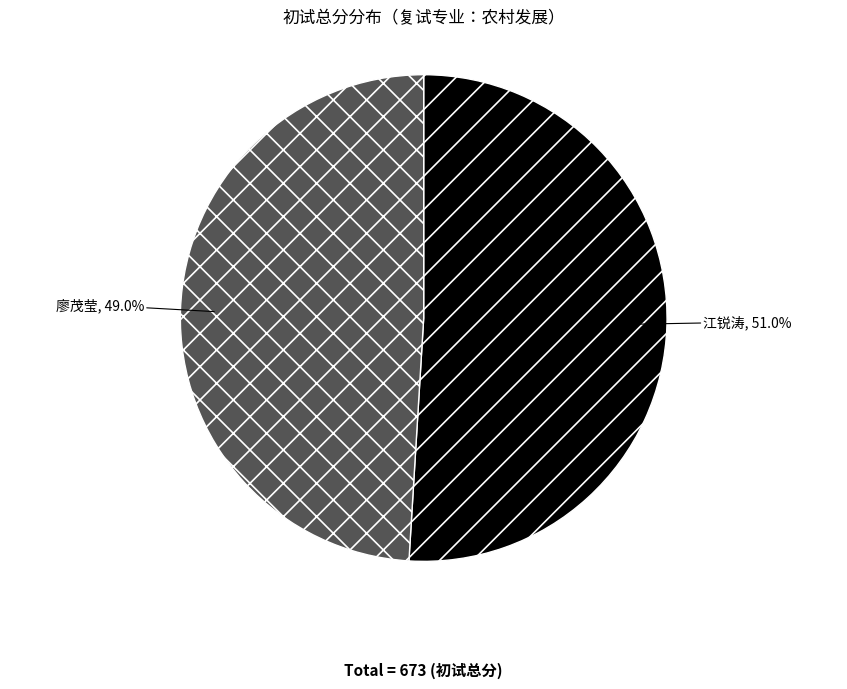

What portion of the pie excludes 江锐涛, 51.0%?

49.0%